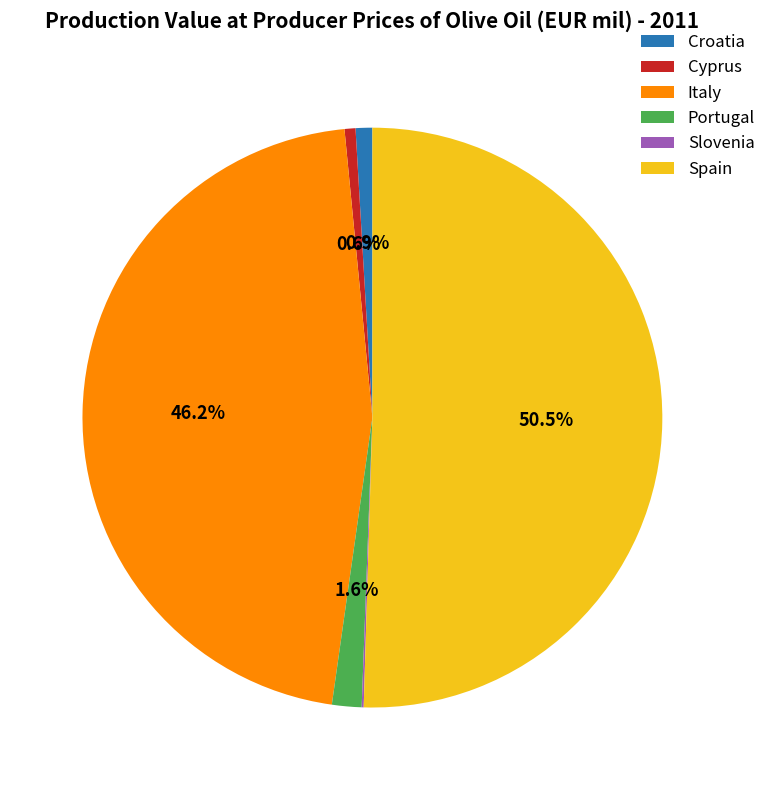

To the nearest percent, what is the average slice percentage?

17%